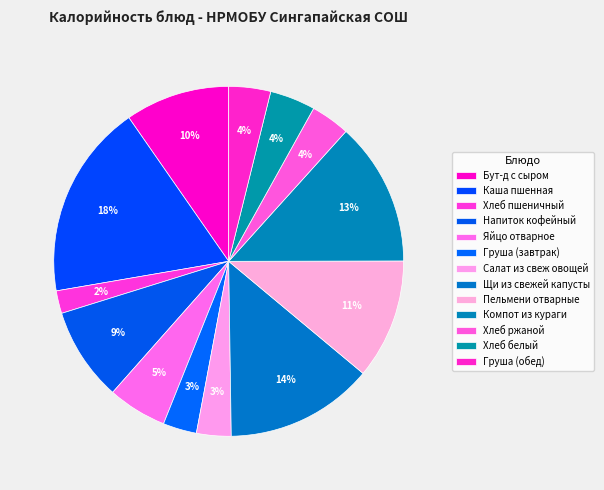

Does Груша (обед) represent more than half of the total?

No